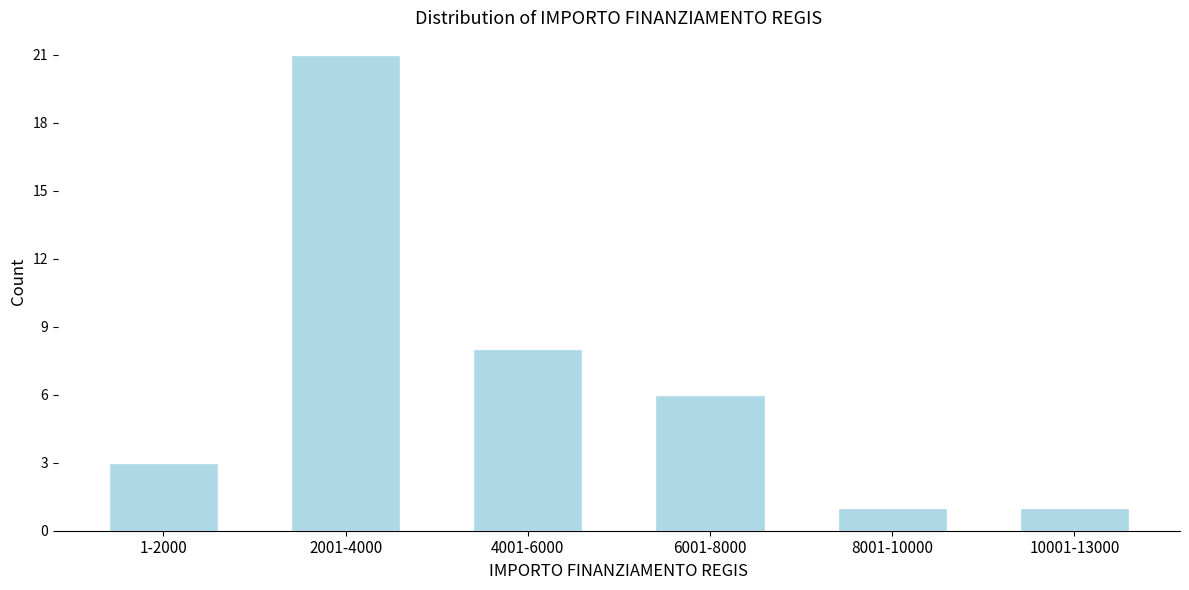

Reading right to left, what are all the values shown in this chart?

10001-13000=1	8001-10000=1	6001-8000=6	4001-6000=8	2001-4000=21	1-2000=3